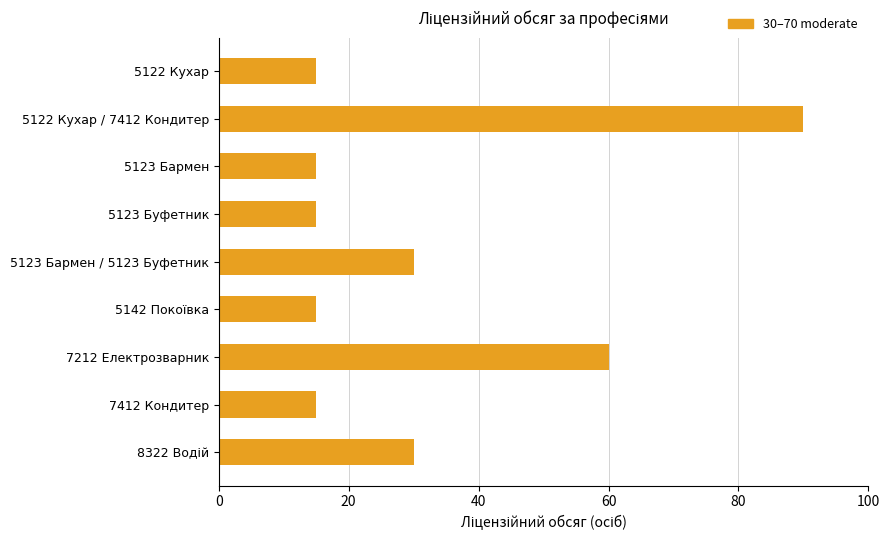

Where is the data nearest to the value 52?

7212 Електрозварник